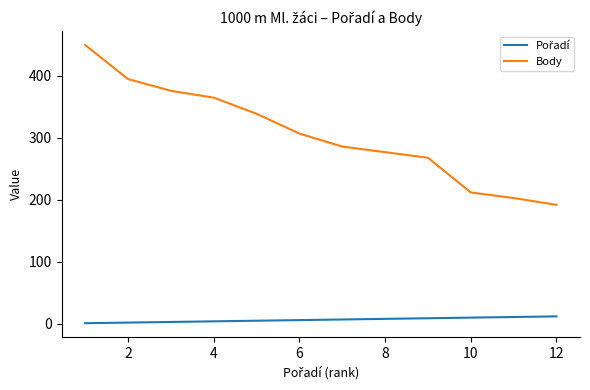

Which series has the largest range (max minus min)?

Body